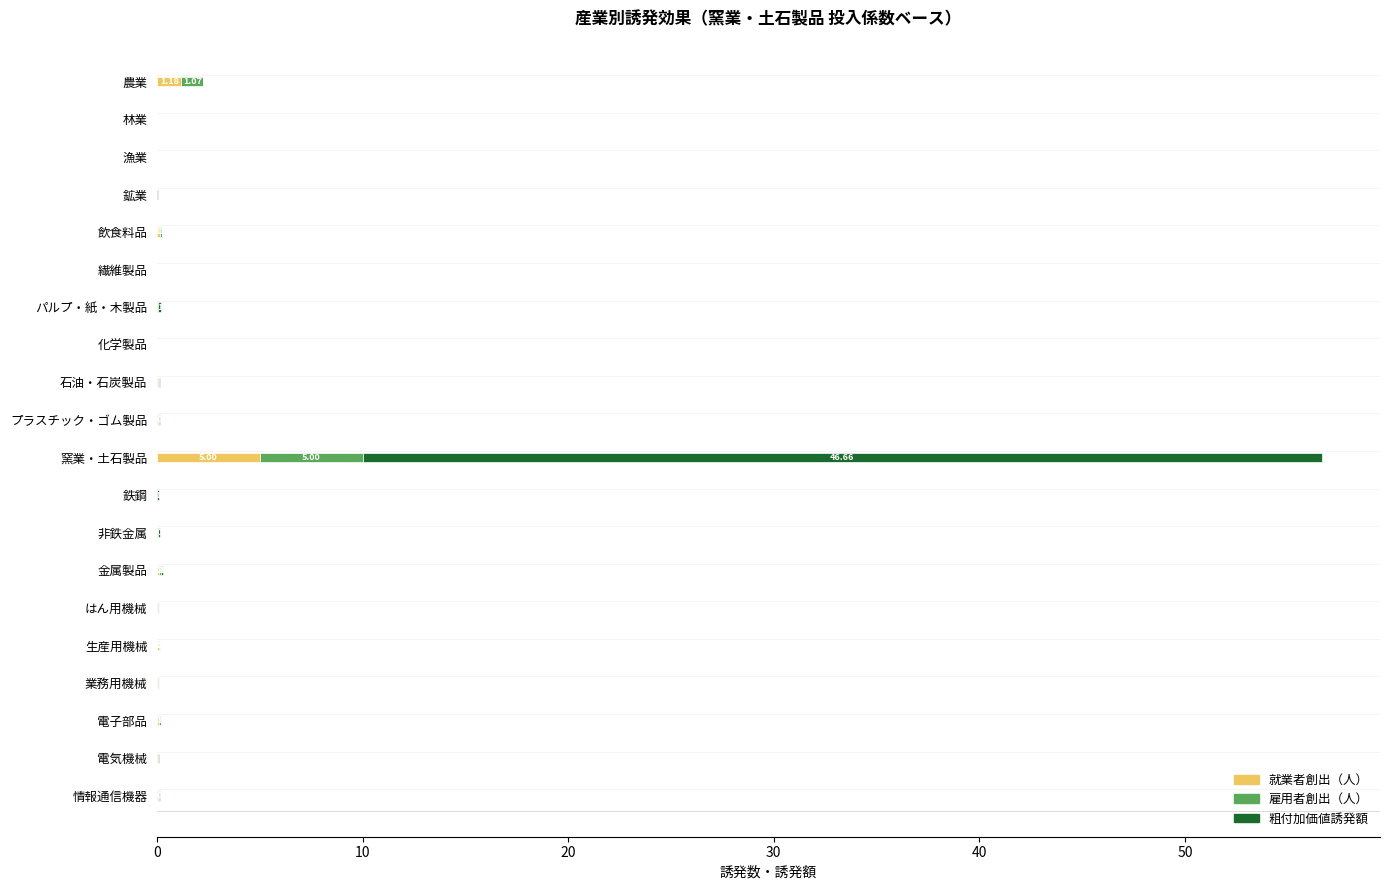

At which label does 就業者創出（人） reach its peak?

窯業・土石製品